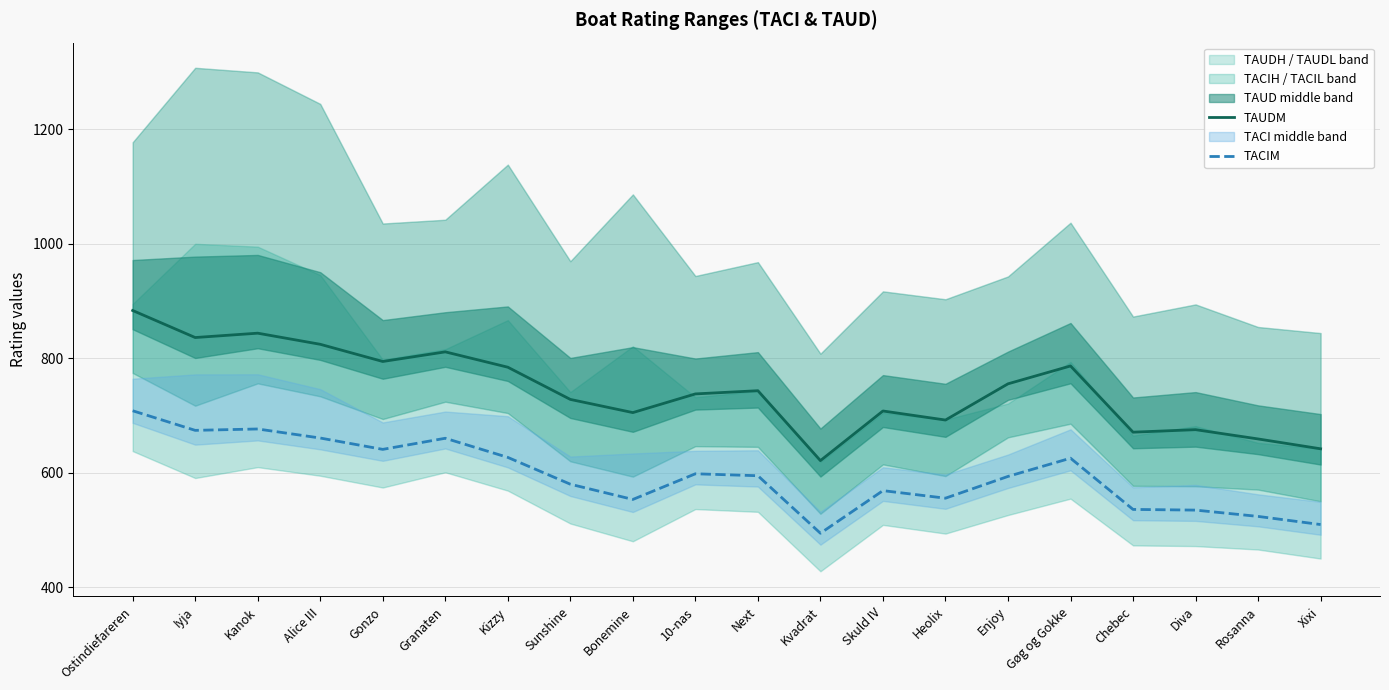

What is the sum of all TAUDM values?

14903.6